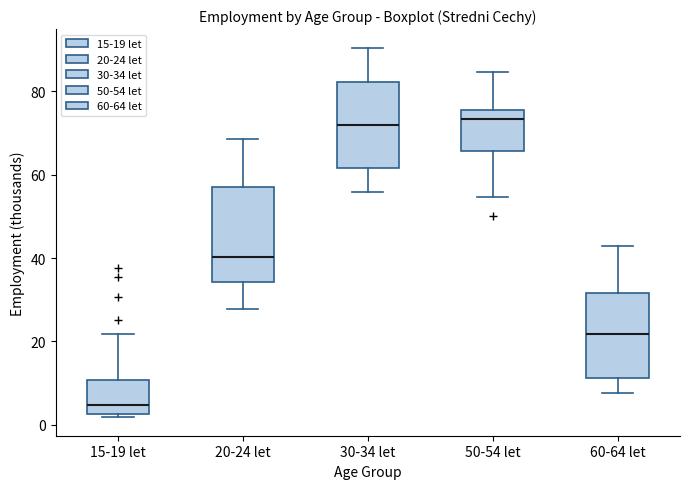

Reading left to right, transcribe this box plot: for each box, give where its median line is, the range the box spans, and where its two whiskers end, as read against the y-axis. The values are not printed on the chart, so give them approximately, as read against the axis.

15-19 let: median 4, box 2 to 10, whiskers 2 (just below the box's lower edge) to 22
20-24 let: median 40, box 34 to 56, whiskers 28 to 68
30-34 let: median 72, box 62 to 82, whiskers 56 to 90
50-54 let: median 74, box 66 to 76, whiskers 54 to 84
60-64 let: median 22, box 12 to 32, whiskers 8 to 42